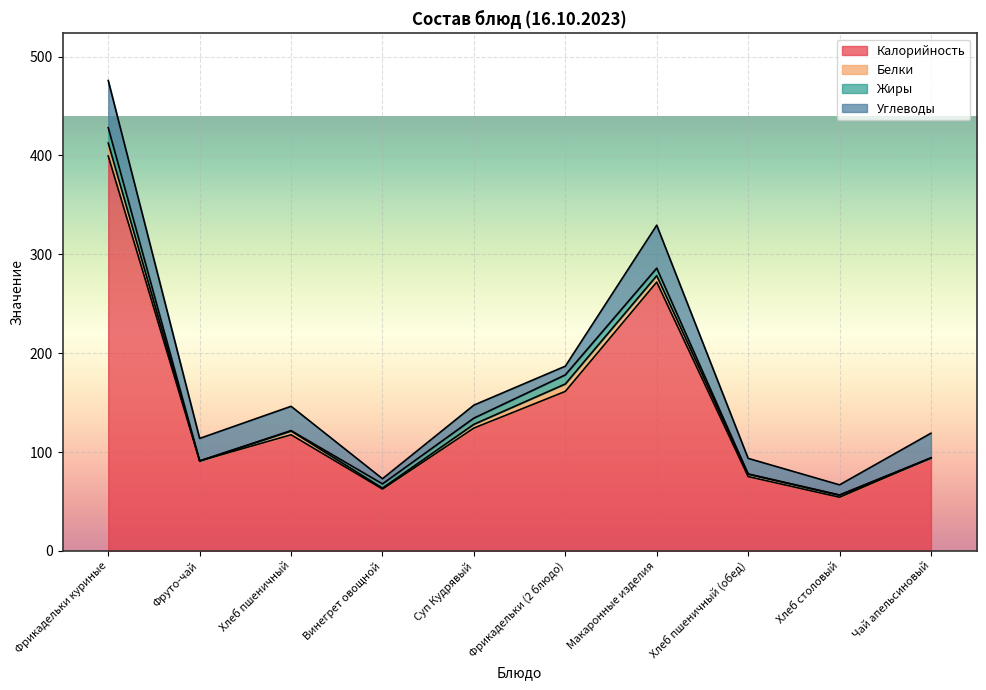

Where is the first local minimum for Калорийность?

Фруто-чай